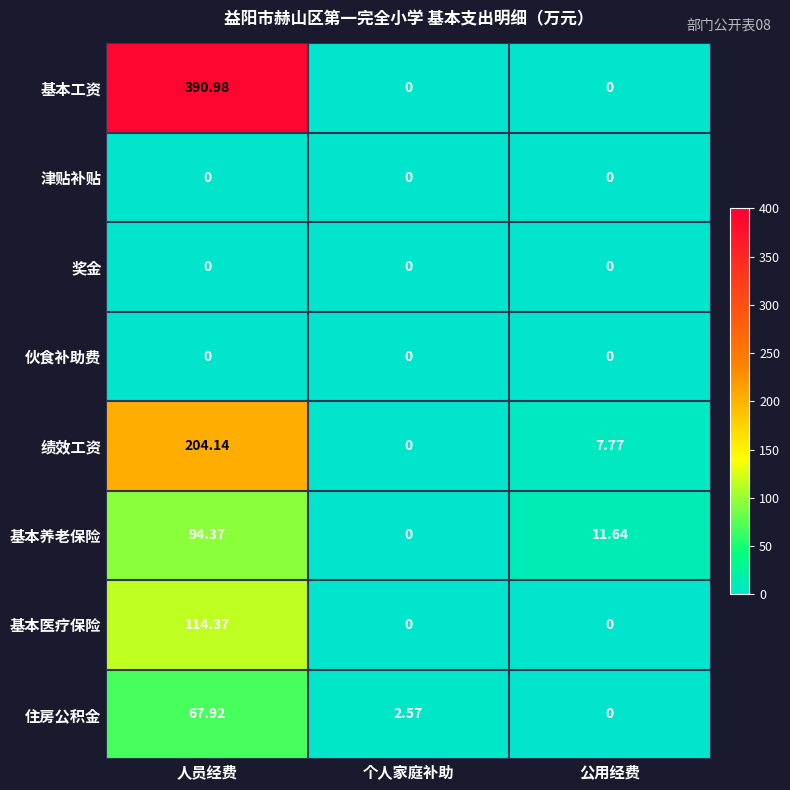

Which series has the largest range (max minus min)?

基本工资